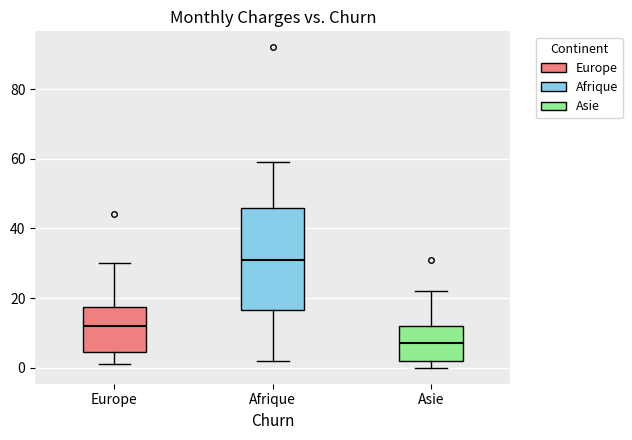

Which box has the lowest median line?

Asie